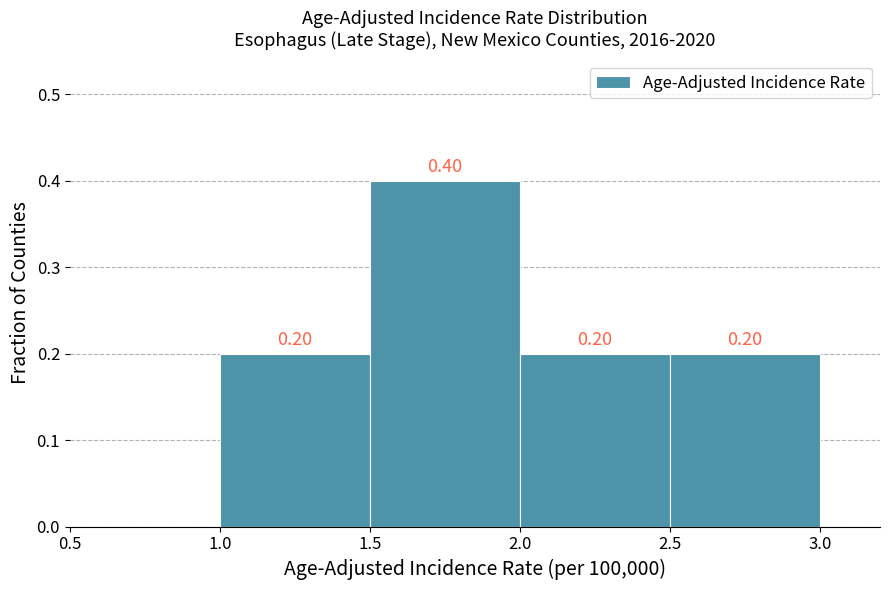

Over which range of the x-axis is the bar tallest?

1.5 to 2.0